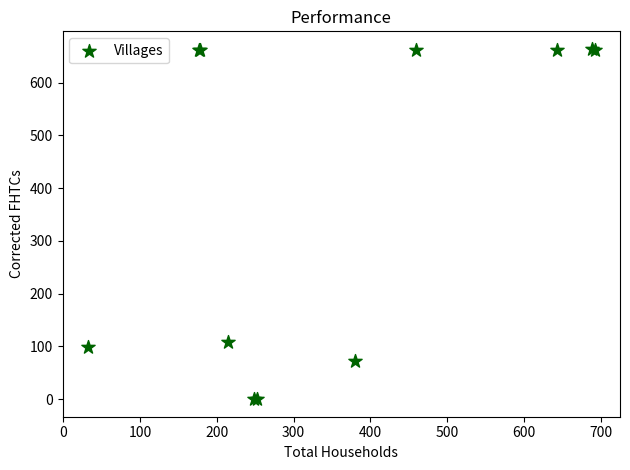

What Y value in the scatter plot is closest to 332?

108